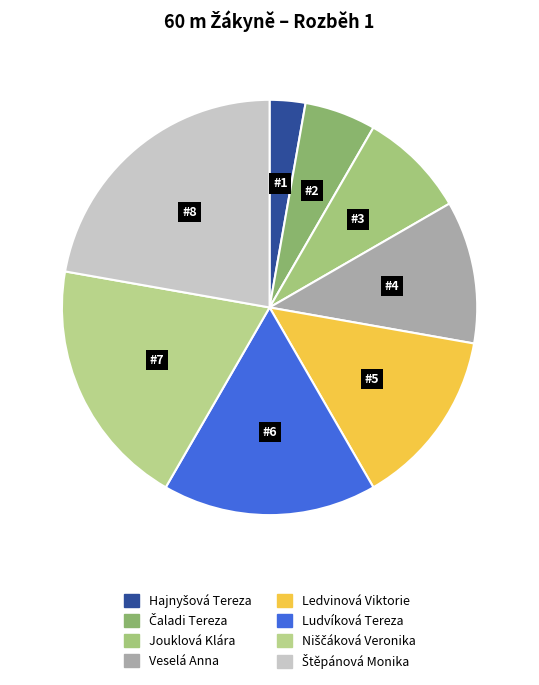

Count the number of slices in the pie.

8